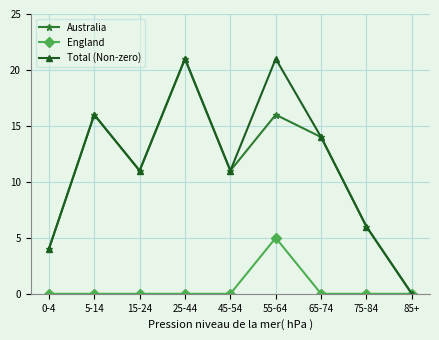

What is the difference between the highest and lowest values at 25-44?

21